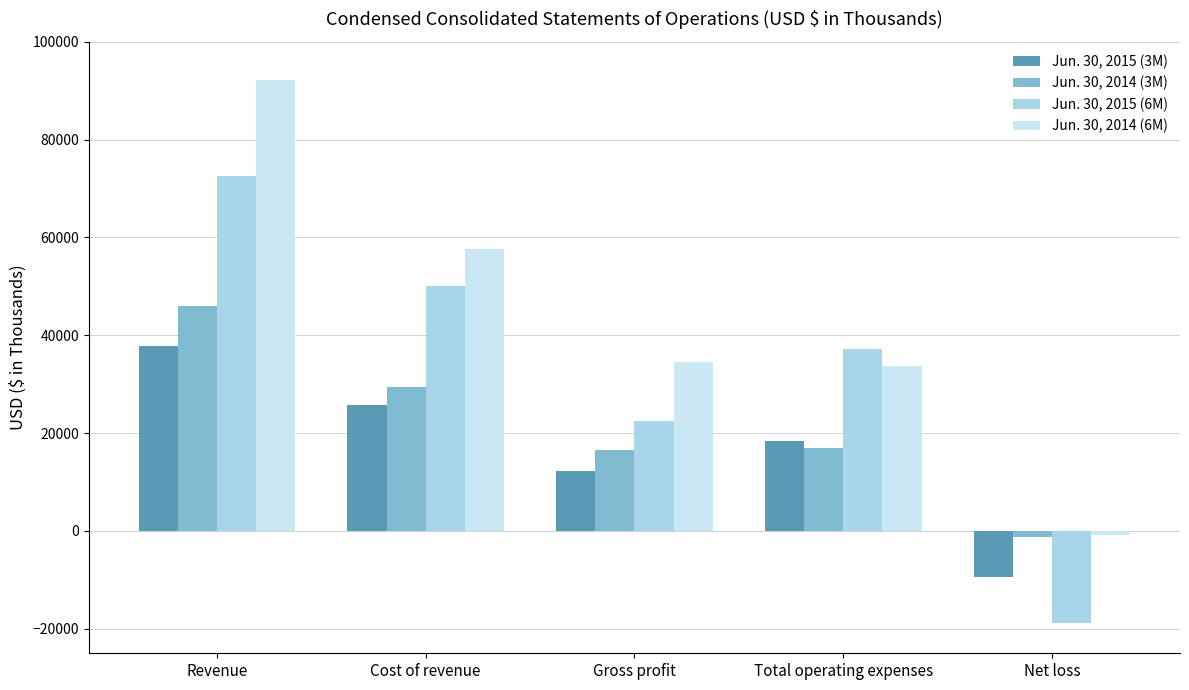

What position from the right is Cost of revenue?

4